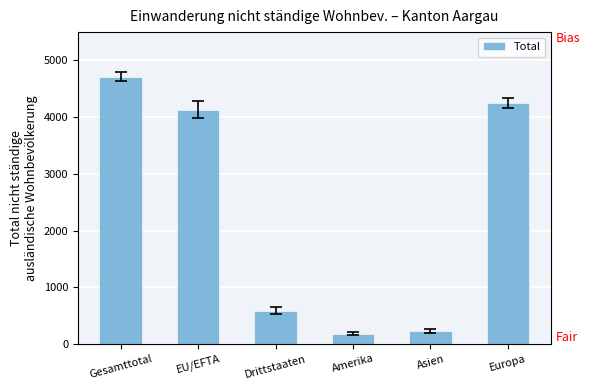

What is the maximum value shown in the chart?

4713